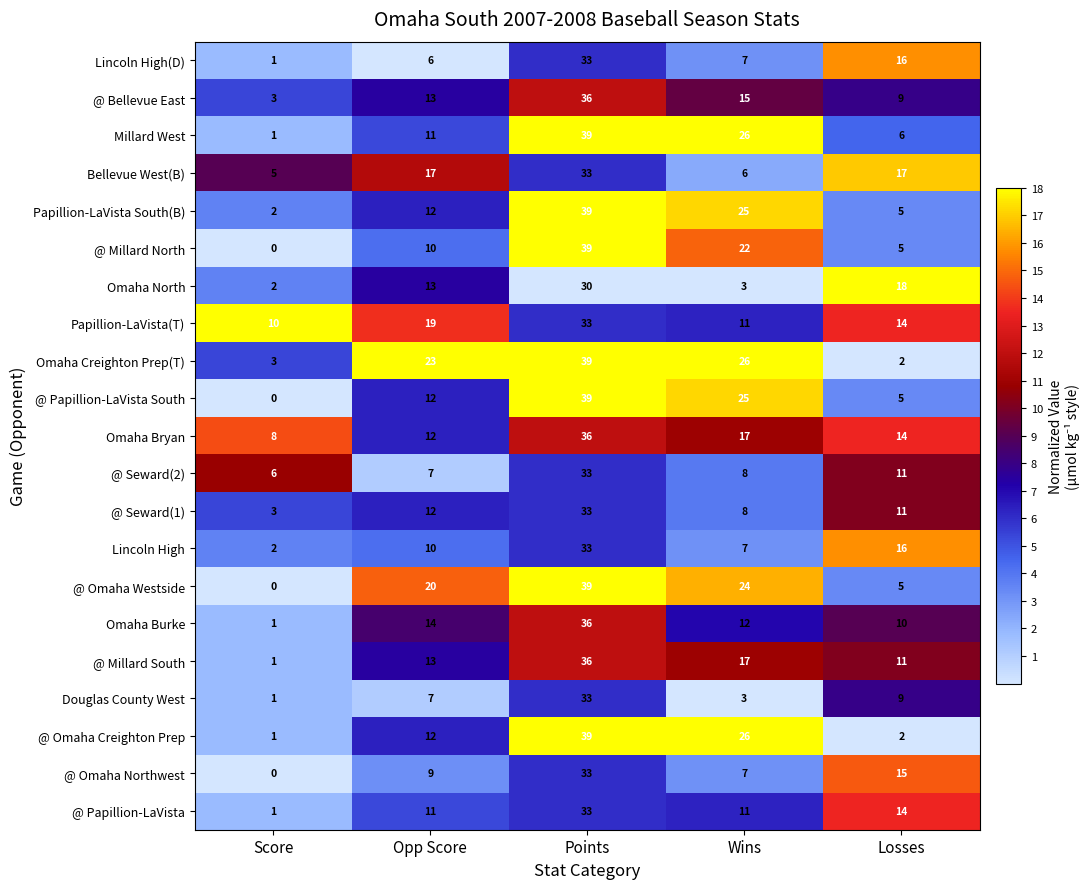

At which label is @ Papillion-LaVista closest to 17?

Losses